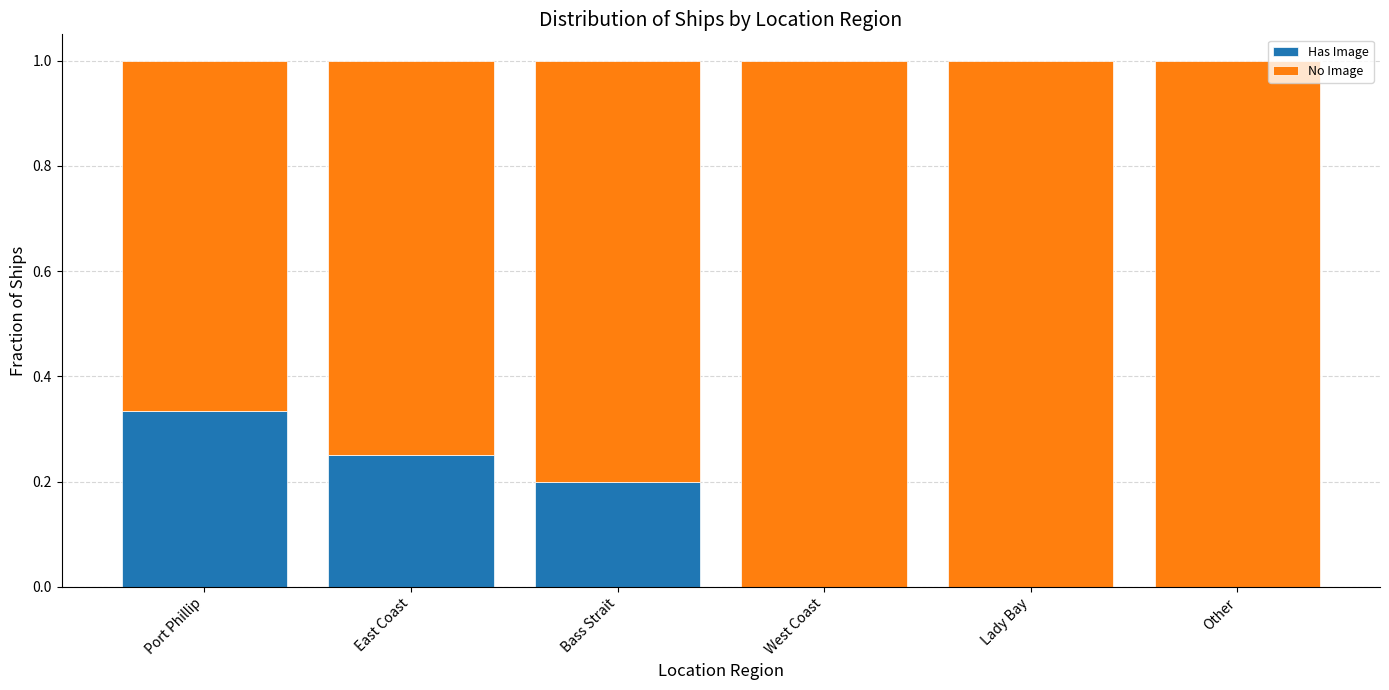

Are the bars horizontal?

No